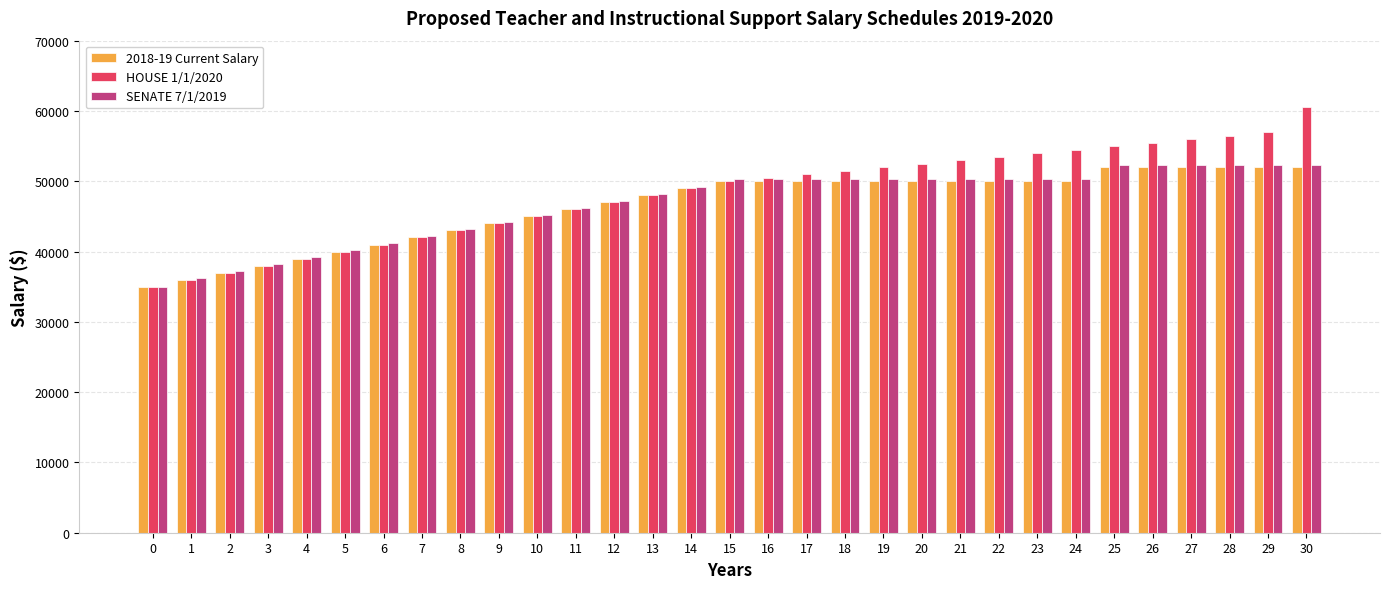

How many data points in HOUSE 1/1/2020 are less than 50000?

15